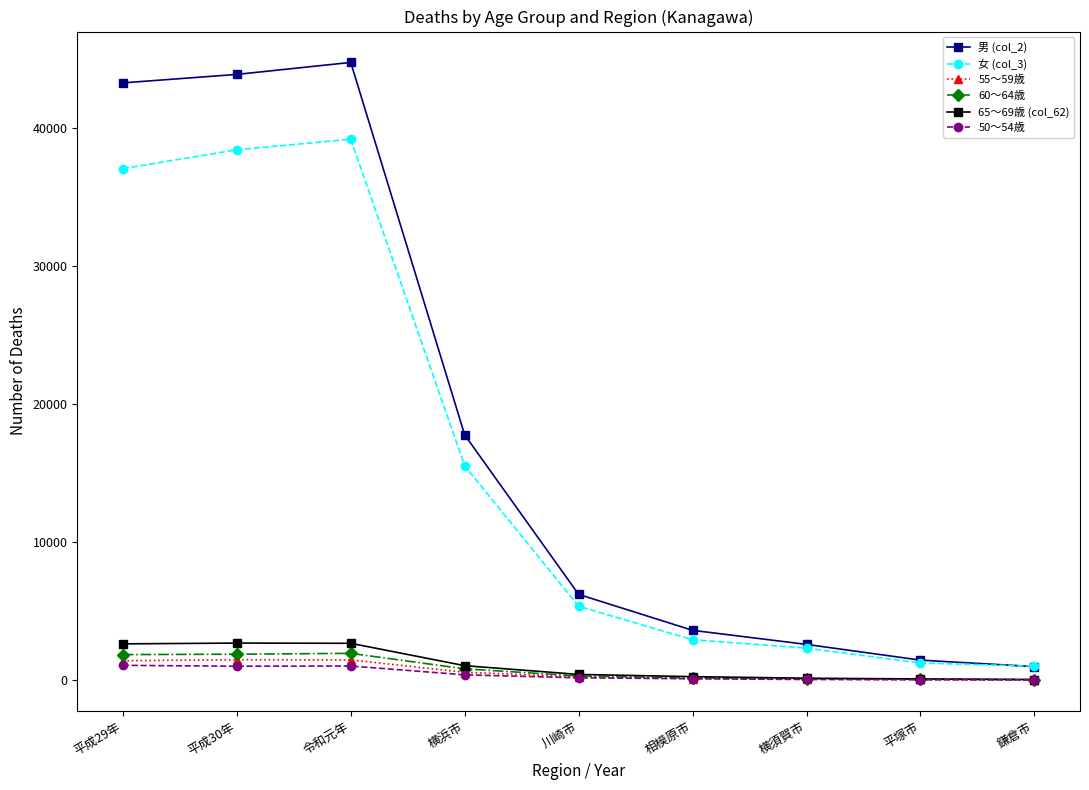

What is the label of the 1st point from the right?

鎌倉市